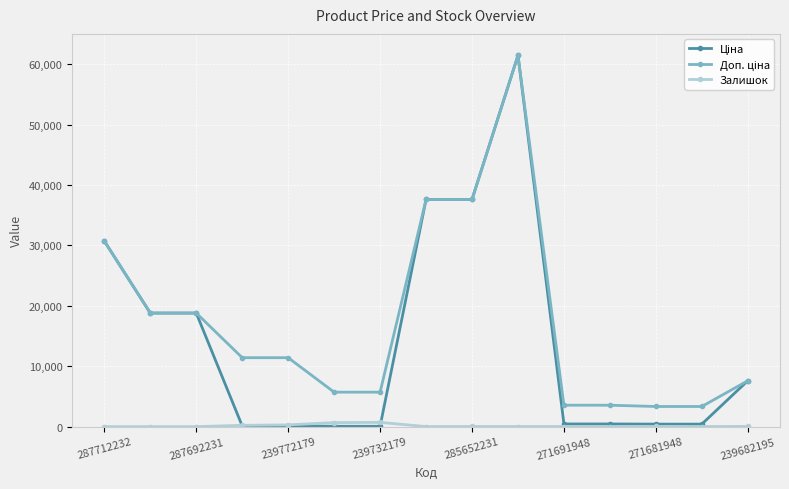

At how many categories does at least one series exceed 8324?

8